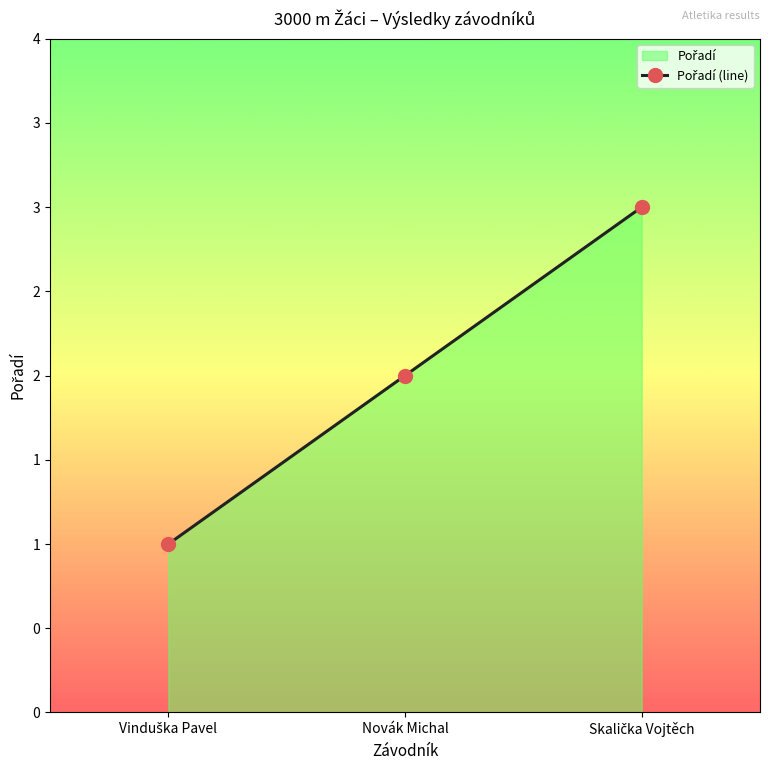

True or false: the data shows 3 at Novák Michal.

False